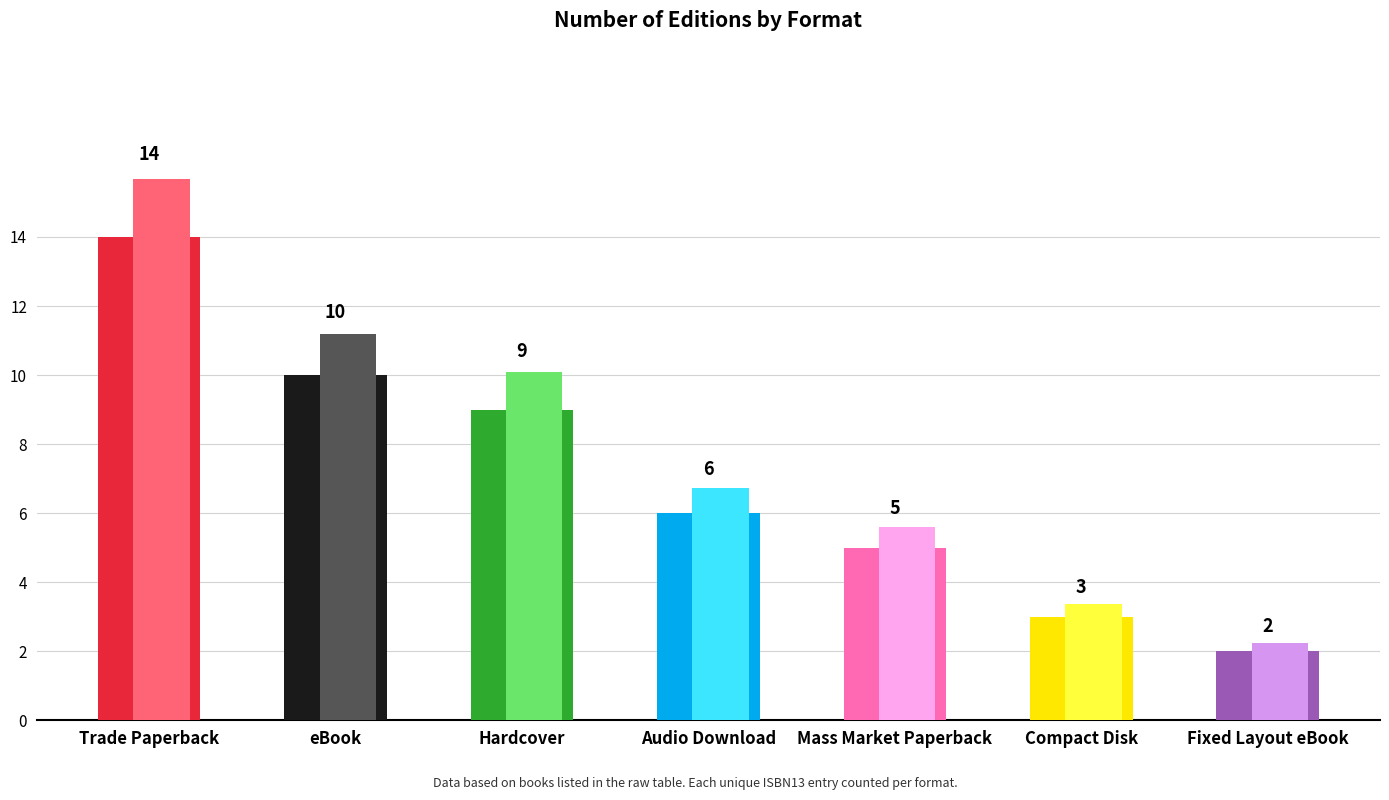

What is the value of the 3rd bar from the left?

9